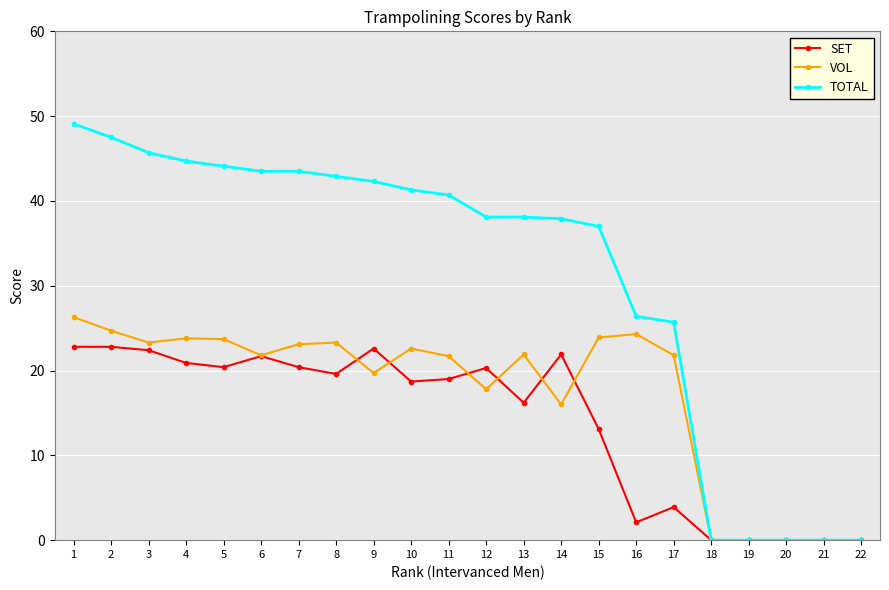

List the series in order of their overall mean, highest first.

TOTAL, VOL, SET